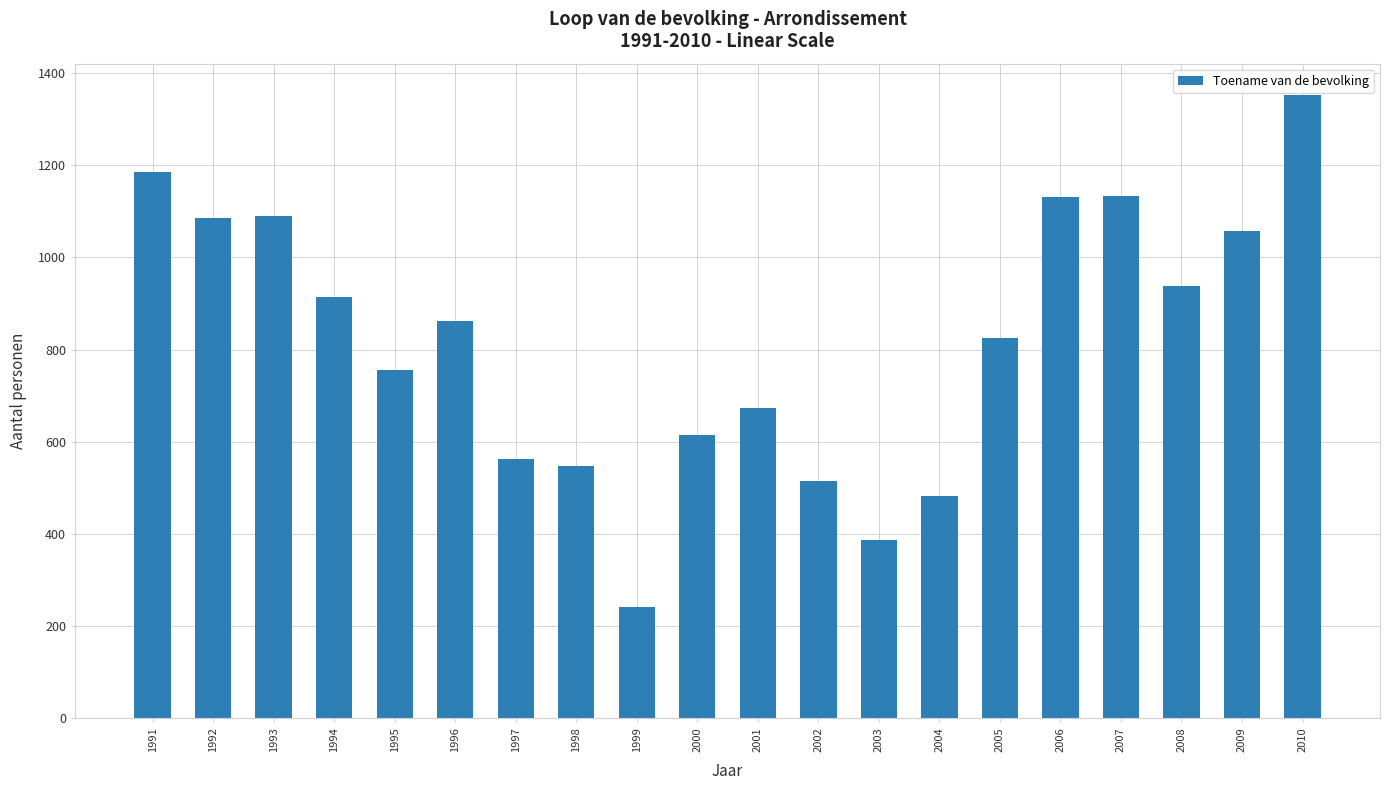

Does the chart contain any negative values?

No